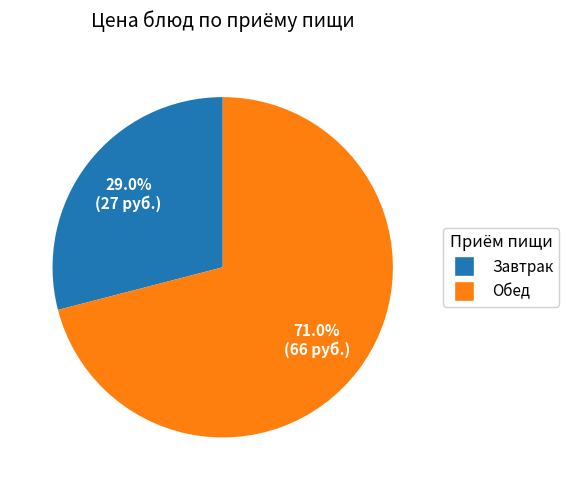

Is there any slice that represents more than half of the pie?

Yes